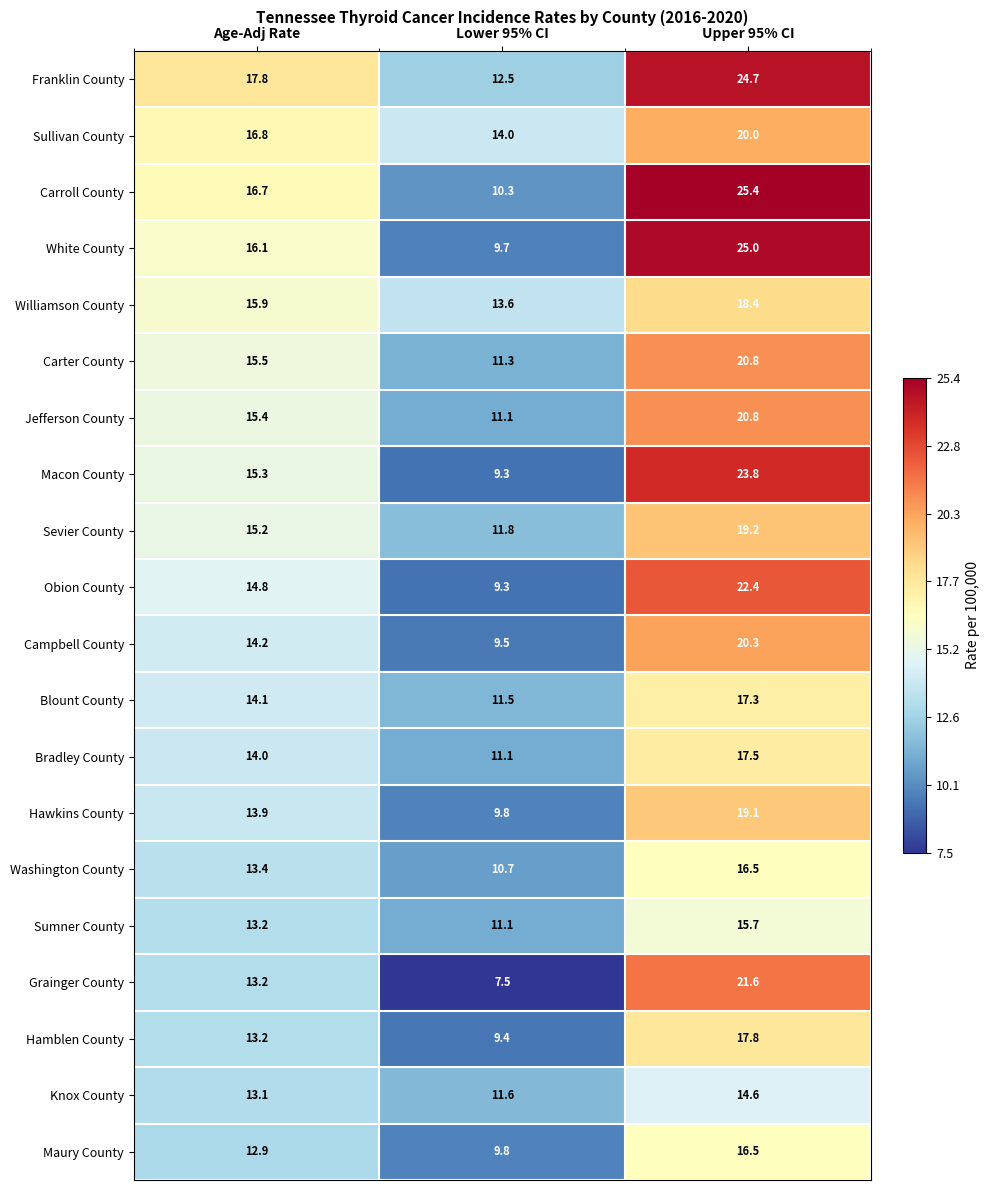

At which label is Bradley County closest to 14?

Age-Adj Rate